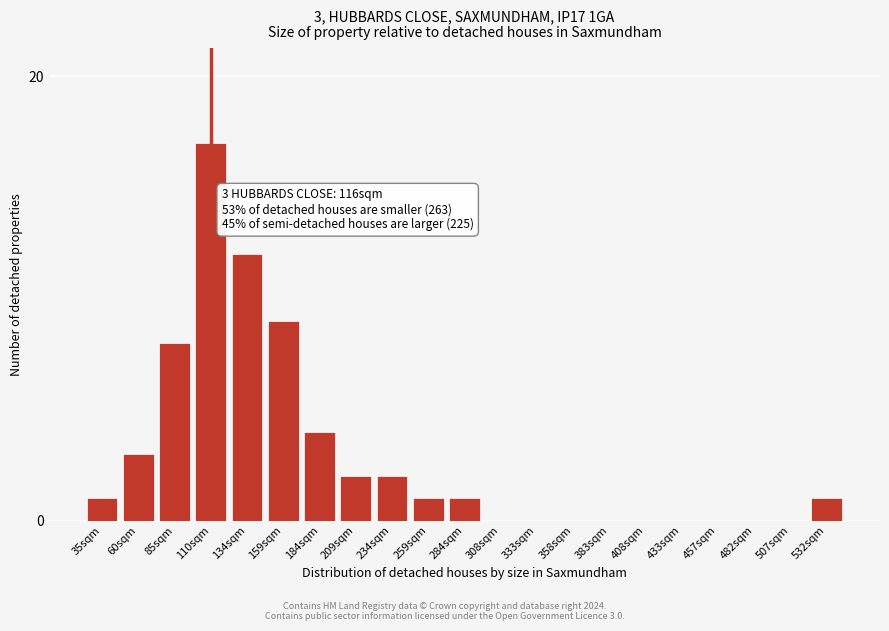

Reading left to right, list all the values displayed in this chart.

35sqm=1	60sqm=3	85sqm=8	110sqm=17	134sqm=12	159sqm=9	184sqm=4	209sqm=2	234sqm=2	259sqm=1	284sqm=1	308sqm=0	333sqm=0	358sqm=0	383sqm=0	408sqm=0	433sqm=0	457sqm=0	482sqm=0	507sqm=0	532sqm=1